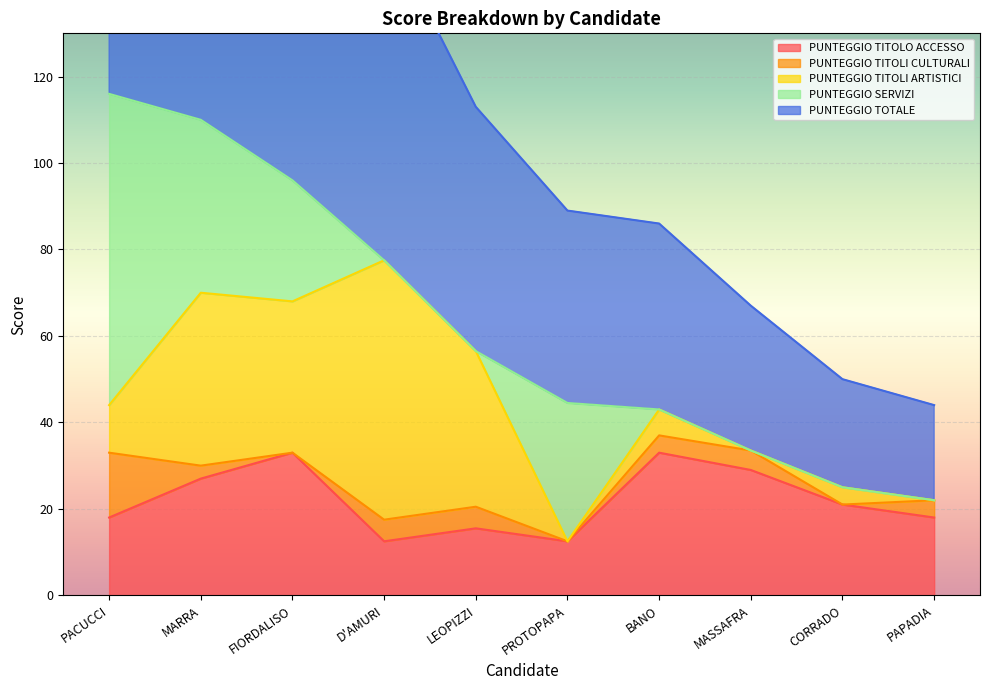

At which category is the sum across all series the highest?

PACUCCI